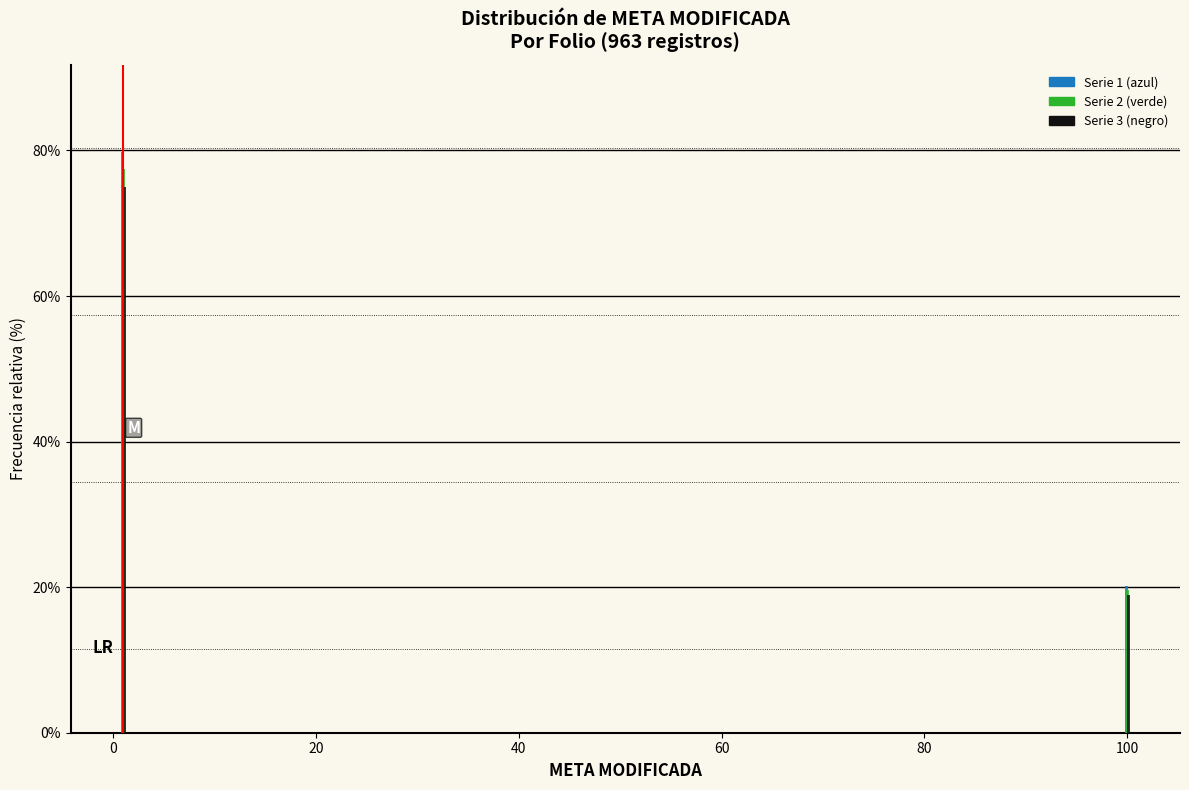

What is the spread (max minus min) of values at 0?

4.8